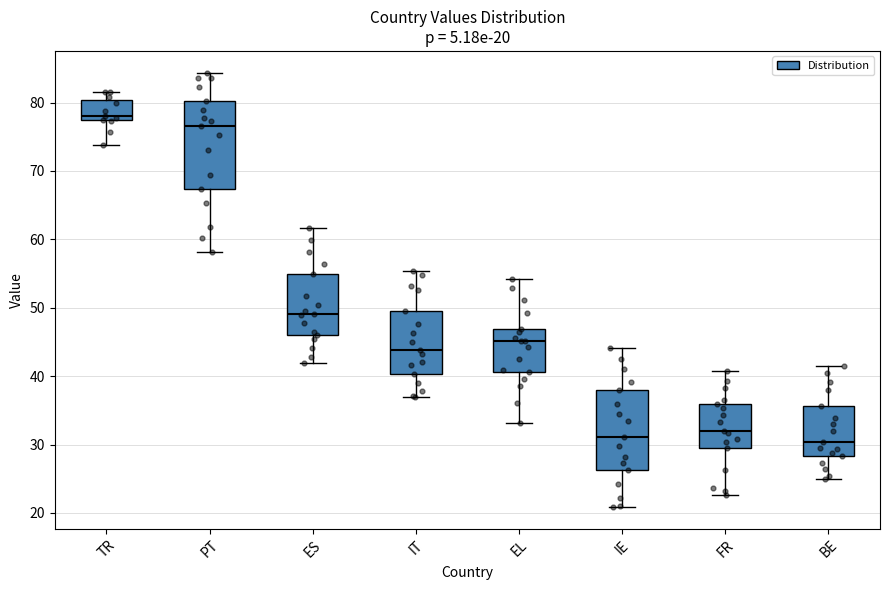

Comparing the boxes themselves (not the whiskers), which one is the tallest?

PT